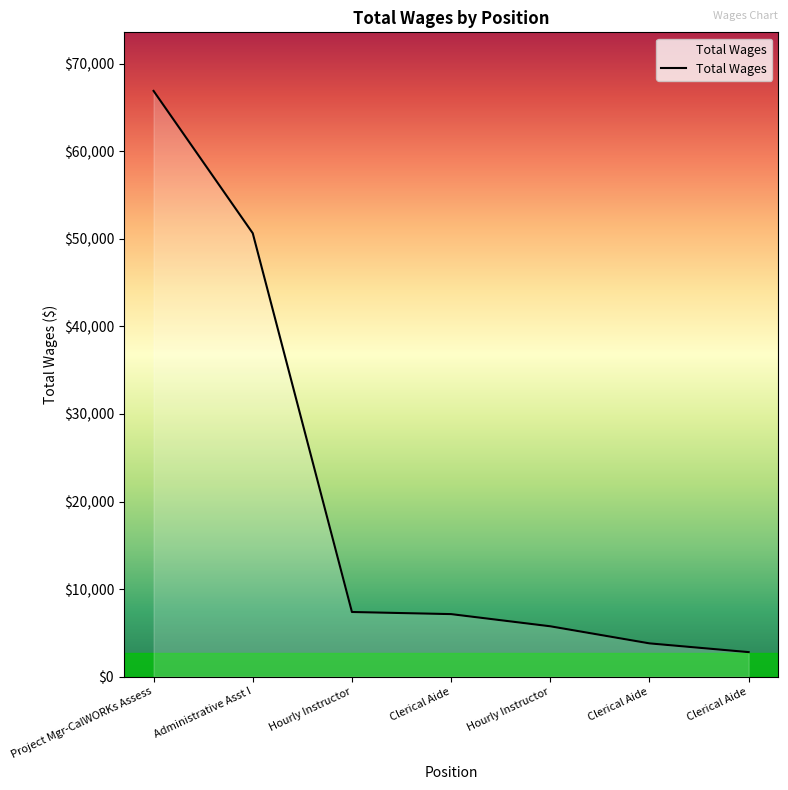

The chart shows a value of 7144 at Clerical Aide. True or false?

True